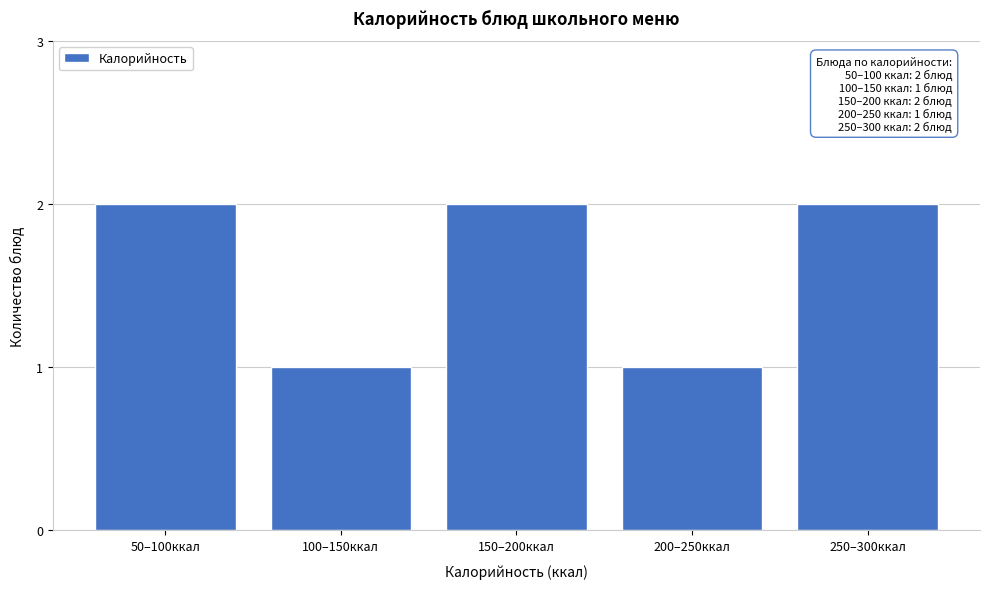

Reading left to right, extract all data points from this chart.

2	1	2	1	2